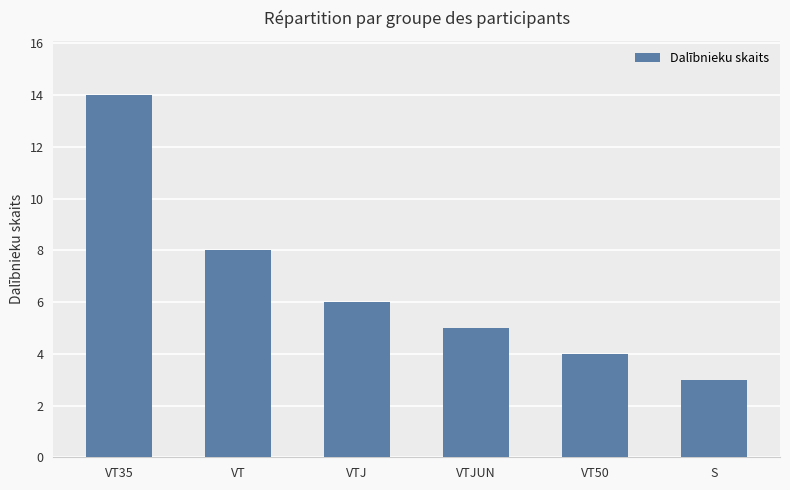

The chart shows a value of 9 at VTJ. True or false?

False